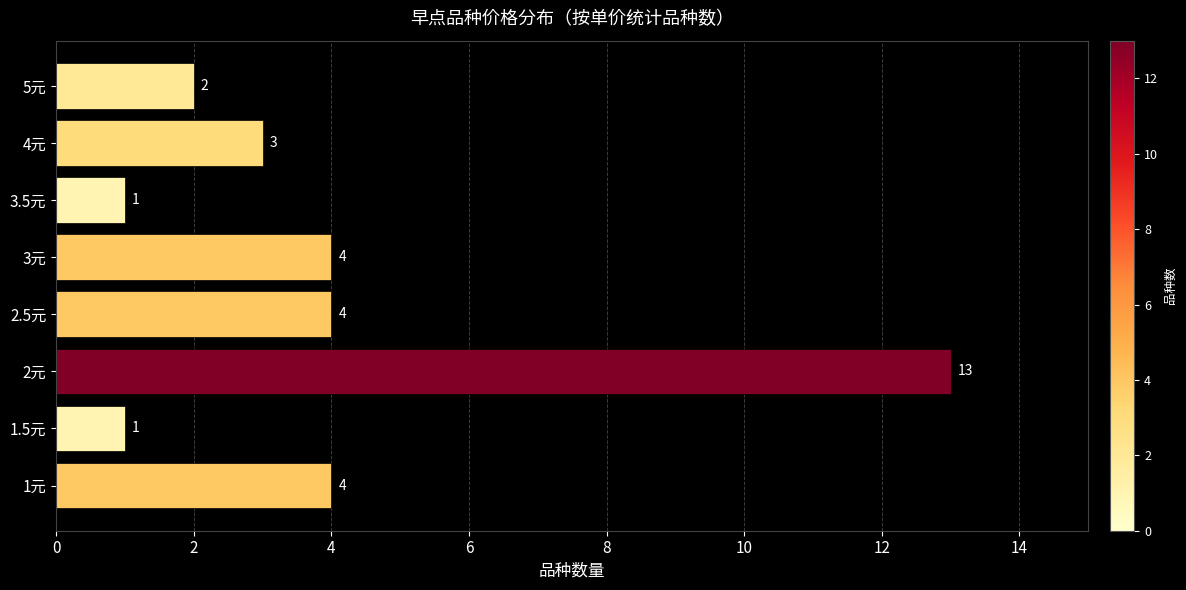

Does the chart contain stacked bars?

No